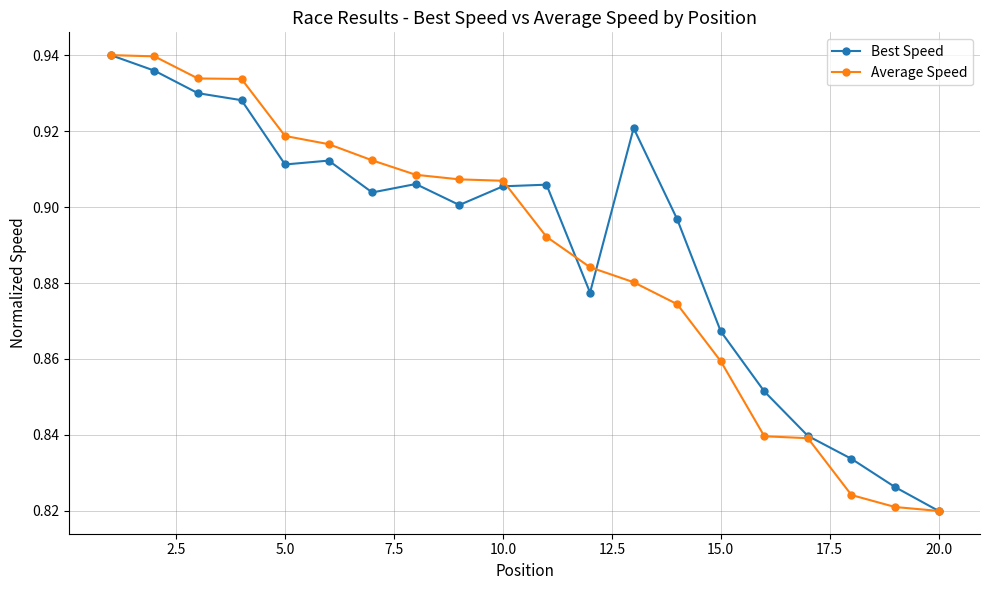

How many categories are shown in the chart?

20